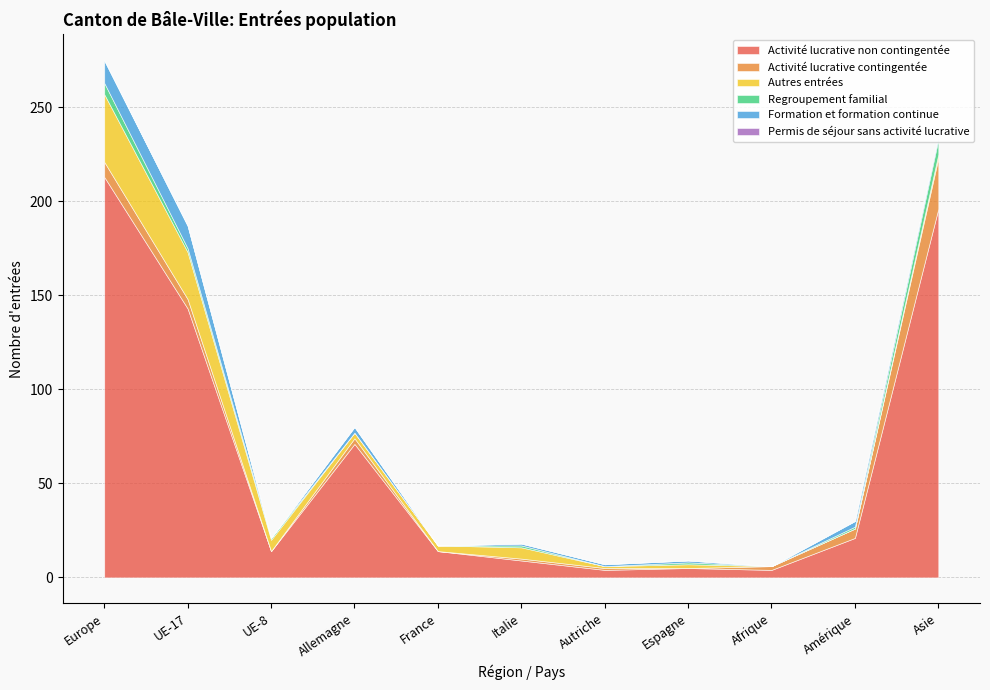

How many values in the Activité lucrative contingentée series are below 2?

5